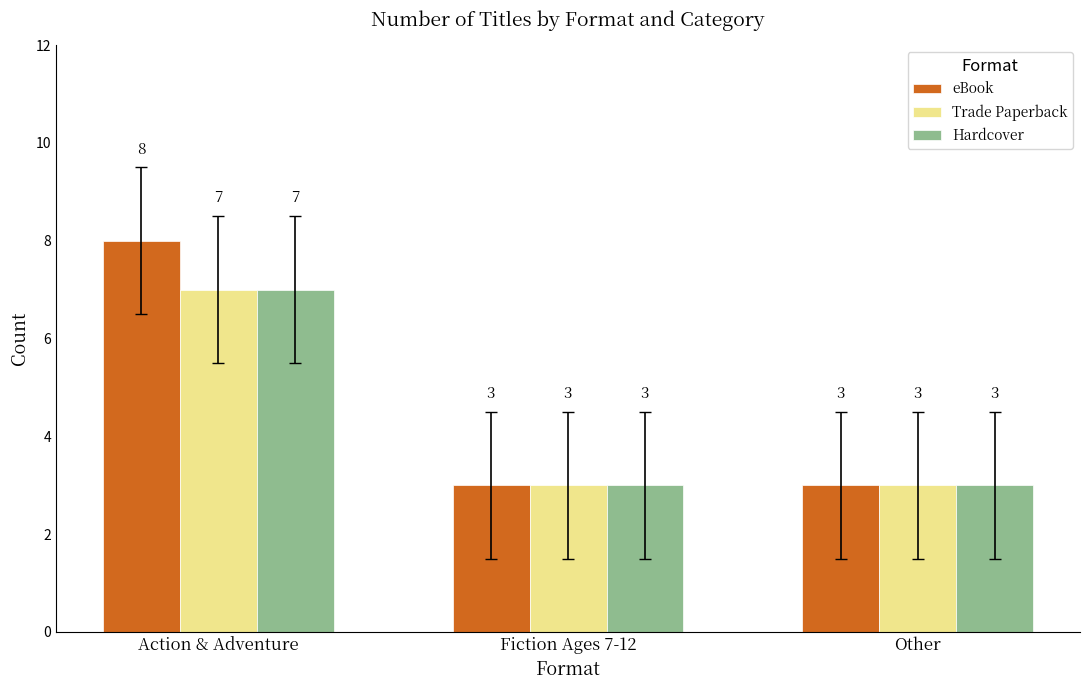

True or false: eBook has a value of 11 at Action & Adventure.

False